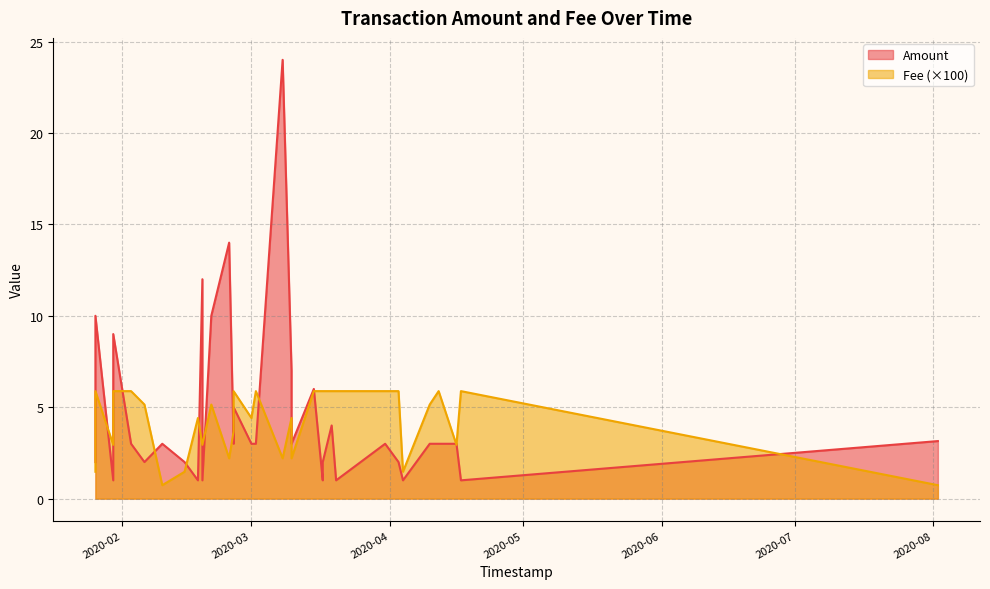

Reading left to right, extract all data points from this chart.

Amount: 2020-08-02=3.1	2020-04-17=1.0	2020-04-16=3.0	2020-04-12=3.0	2020-04-10=3.0	2020-04-04=1.0	2020-04-03=2.0	2020-03-31=3.0	2020-03-20=1.0	2020-03-19=4.0	2020-03-17=1.0	2020-03-17=2.0	2020-03-15=6.0	2020-03-10=7.0	2020-03-10=3.0	2020-03-08=24.0	2020-03-02=3.0	2020-03-01=3.0	2020-02-26=3.0	2020-02-26=5.0	2020-02-25=14.0	2020-02-21=10.0	2020-02-19=12.0	2020-02-19=1.0	2020-02-18=1.0	2020-02-15=2.0	2020-02-10=3.0	2020-02-06=2.0	2020-02-03=3.0	2020-01-30=1.0	2020-01-30=9.0	2020-01-26=2.0	2020-01-26=10.0
Fee: 2020-08-02=0.0	2020-04-17=0.1	2020-04-16=0.0	2020-04-12=0.1	2020-04-10=0.1	2020-04-04=0.0	2020-04-03=0.1	2020-03-31=0.1	2020-03-20=0.1	2020-03-19=0.1	2020-03-17=0.1	2020-03-17=0.1	2020-03-15=0.1	2020-03-10=0.0	2020-03-10=0.0	2020-03-08=0.0	2020-03-02=0.1	2020-03-01=0.0	2020-02-26=0.0	2020-02-26=0.1	2020-02-25=0.0	2020-02-21=0.1	2020-02-19=0.0	2020-02-19=0.0	2020-02-18=0.0	2020-02-15=0.0	2020-02-10=0.0	2020-02-06=0.1	2020-02-03=0.1	2020-01-30=0.0	2020-01-30=0.1	2020-01-26=0.0	2020-01-26=0.1